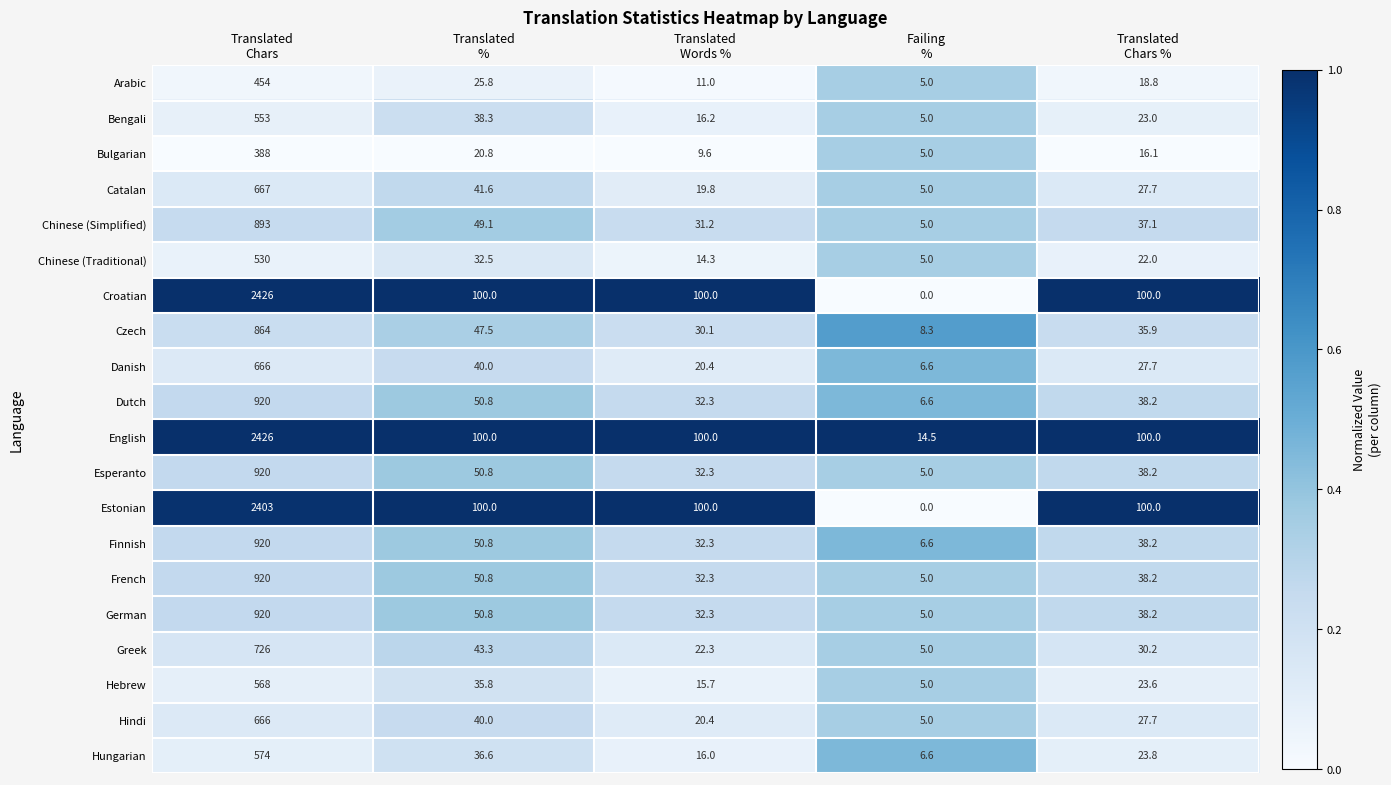

Between Translated
Chars and Failing
%, which series saw the biggest shift?

Croatian